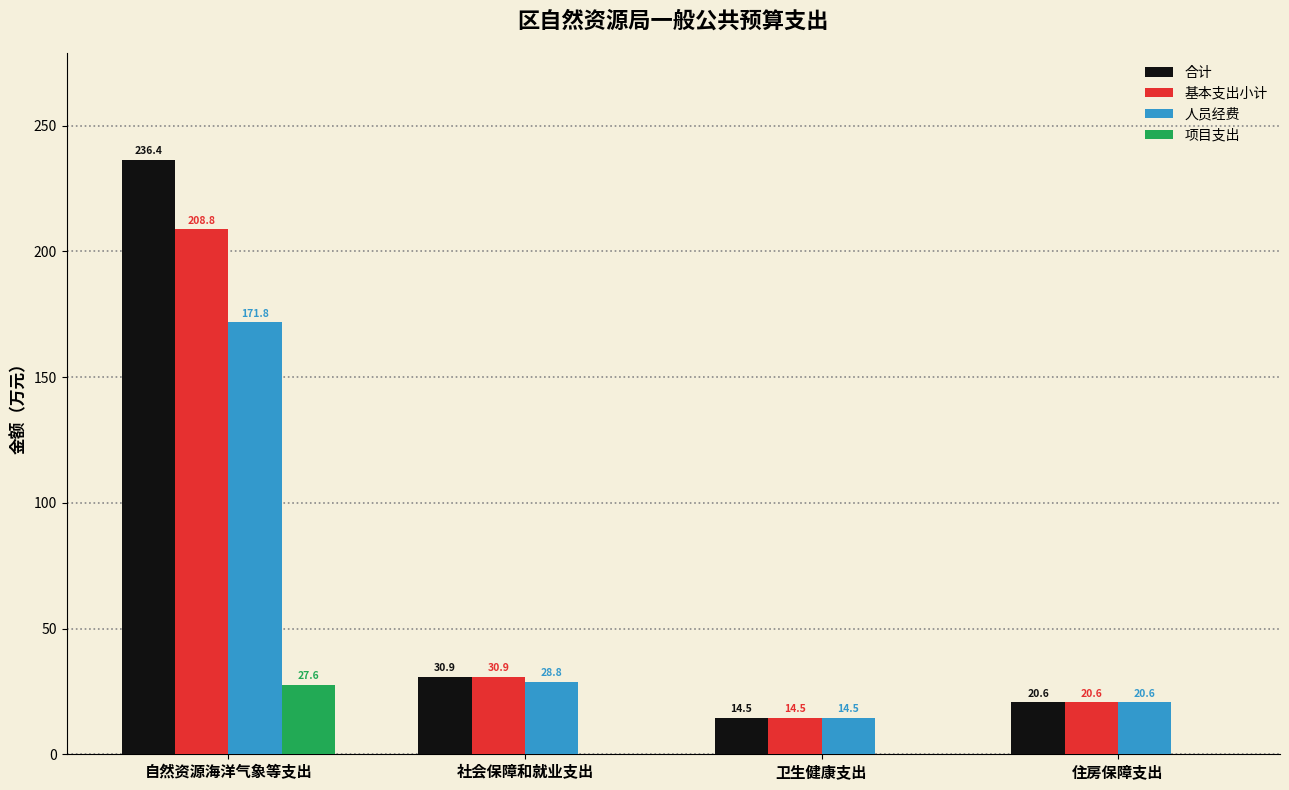

Which series has the largest range (max minus min)?

合计